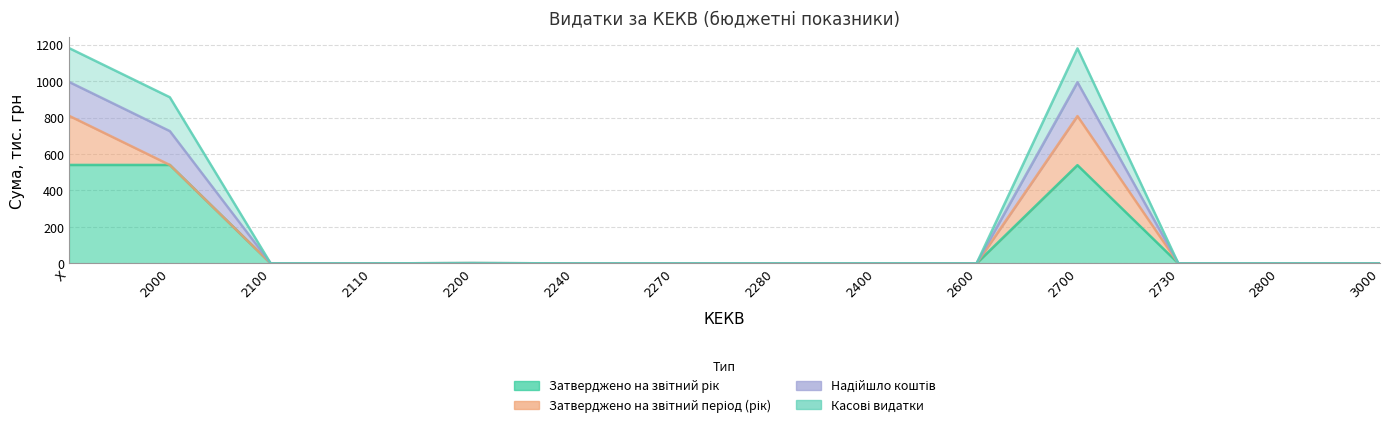

At which category is the sum across all series the highest?

X